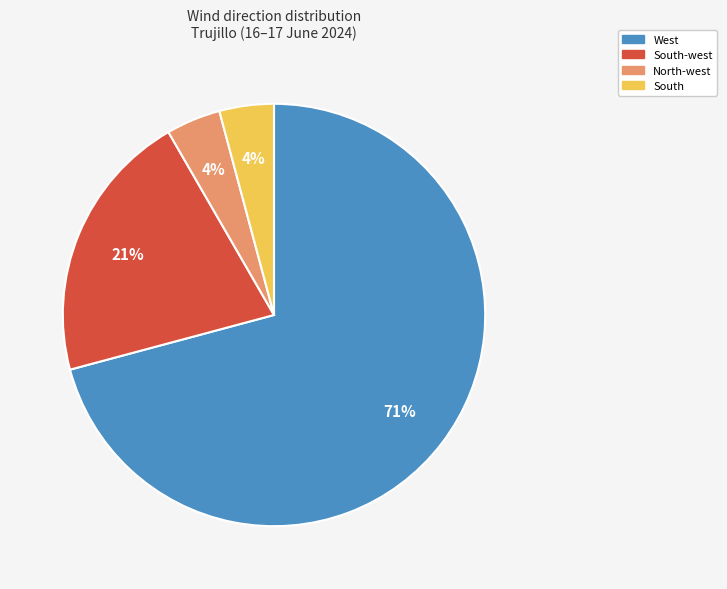

To the nearest percent, what is the difference between the largest and smallest slice percentages?

67%